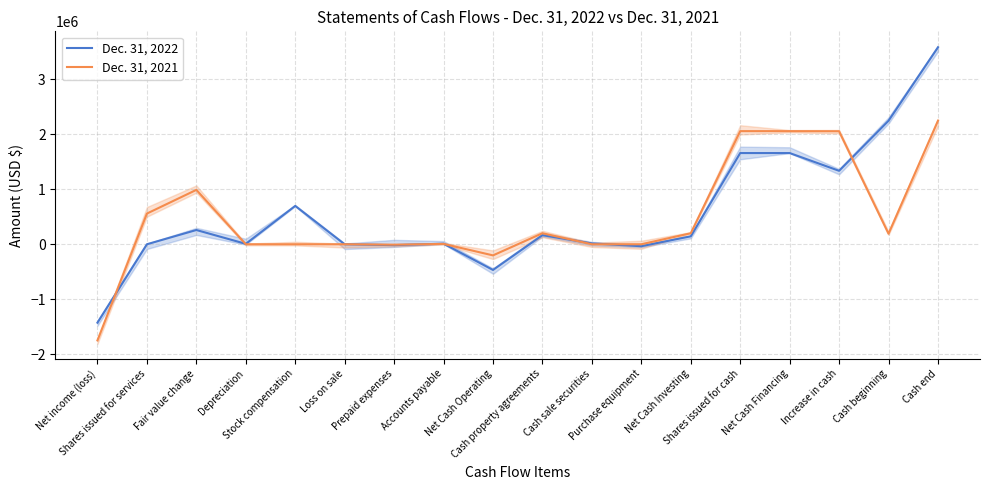

How many distinct data groups are displayed?

2